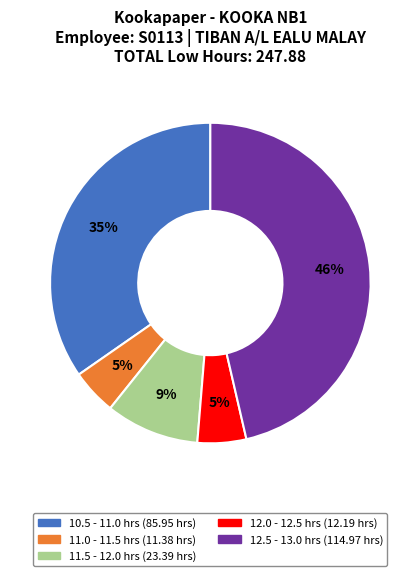

Is there any slice that represents more than half of the pie?

No